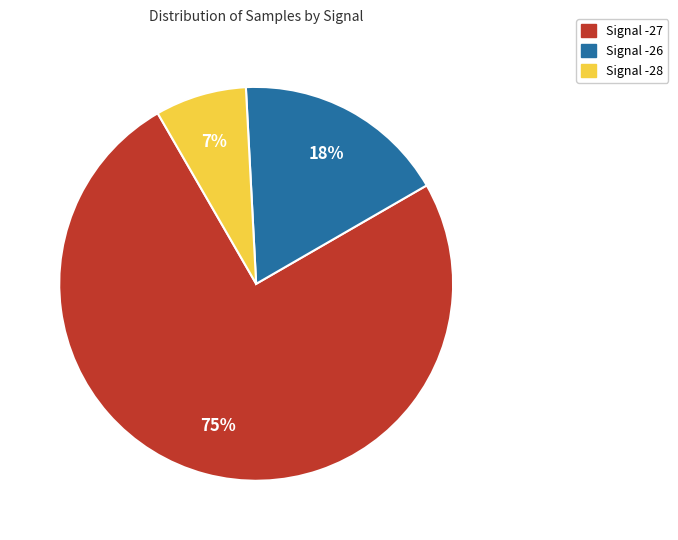

Is there a majority slice in this chart?

Yes